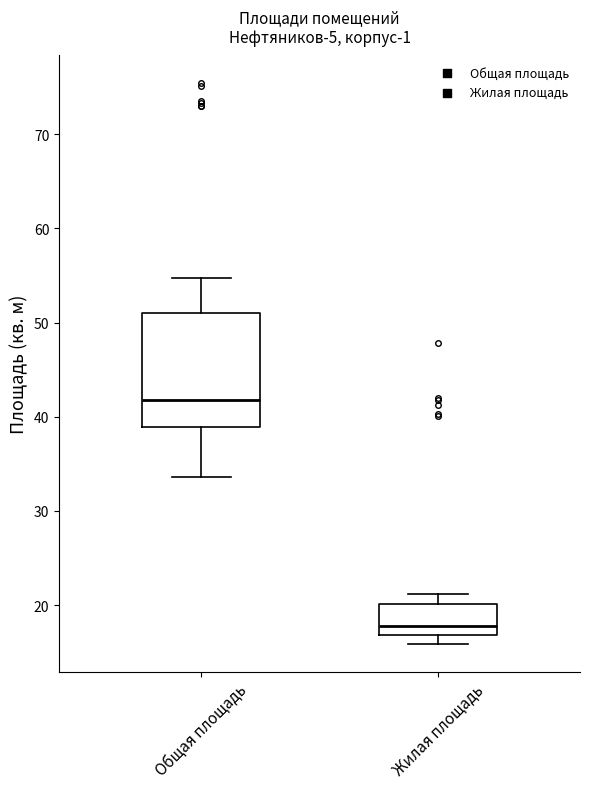

Which box is the tallest, from its lower edge to its upper edge?

Общая площадь